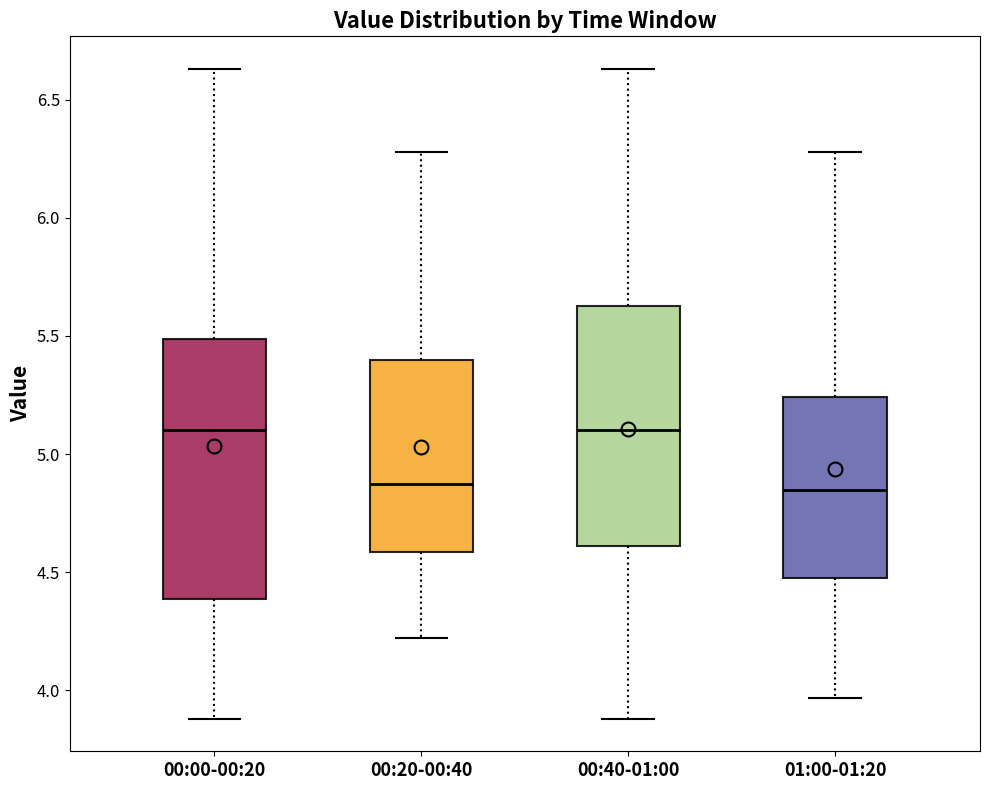

Where is the lower edge of the box for 00:20-00:40 on the y-axis? The values are not printed on the chart, so give them approximately, as read against the axis.

4.60